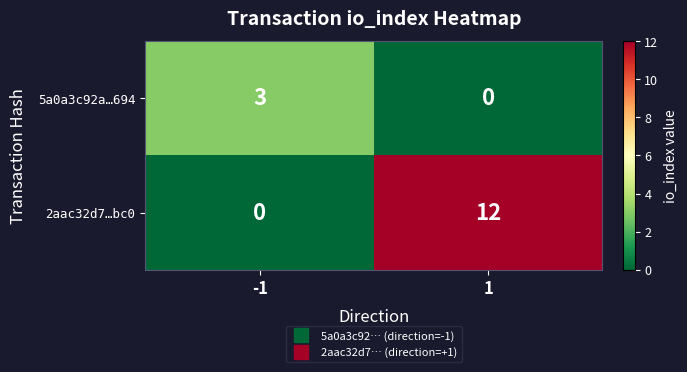

Rank the series at 1 from highest to lowest value.

2aac32d7…bc0, 5a0a3c92a…694